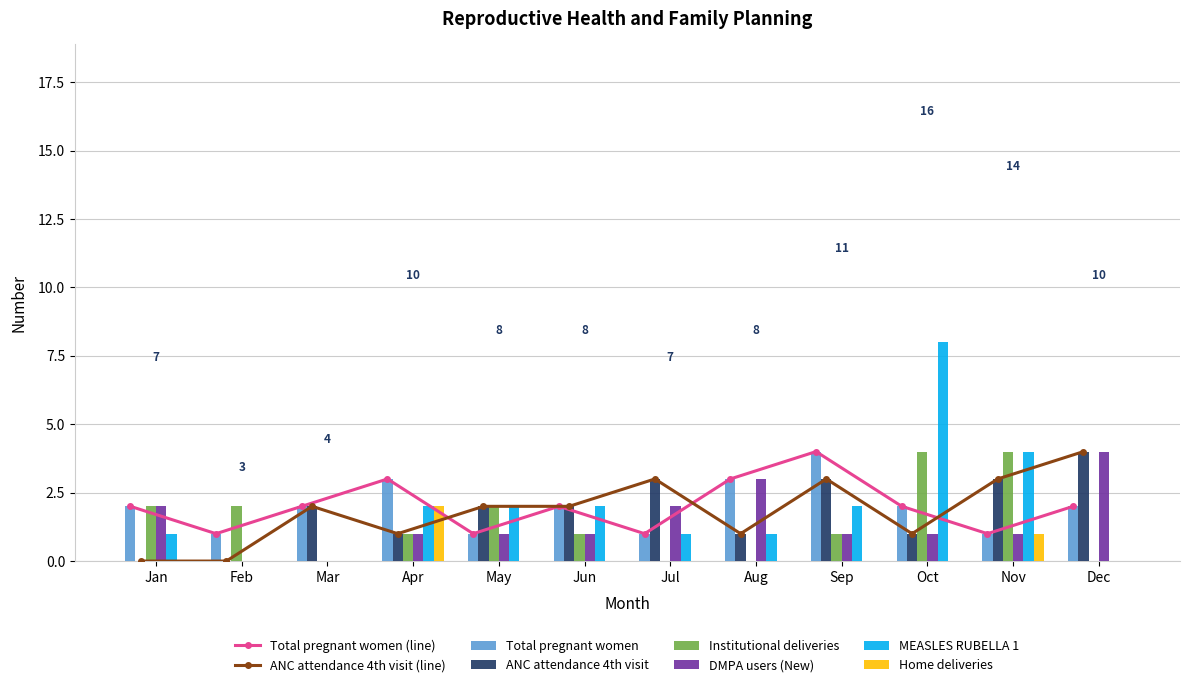

How many ANC attendance 4th visit values are between 1 and 3?

9